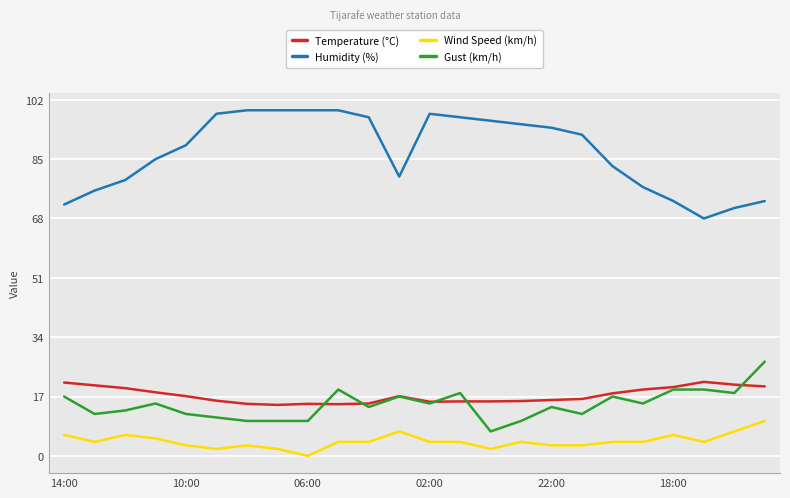

List the series in order of their peak value, highest first.

Humidity (%), Gust (km/h), Temperature (°C), Wind Speed (km/h)